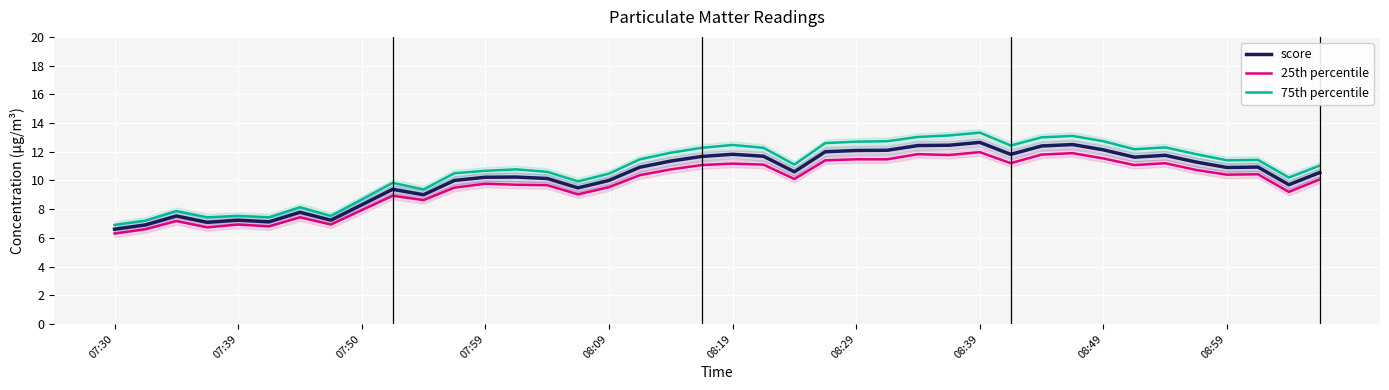

At how many categories does at least one series exceed 12?

15